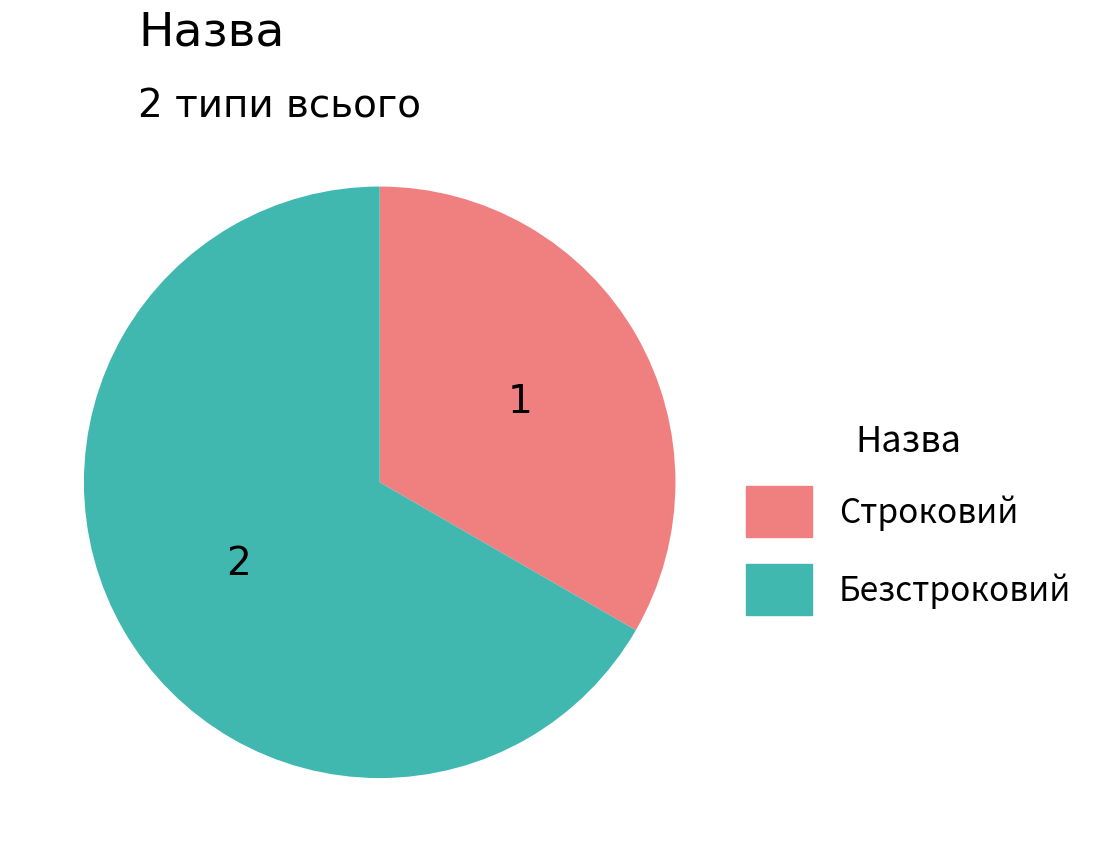

Is there a majority slice in this chart?

Yes